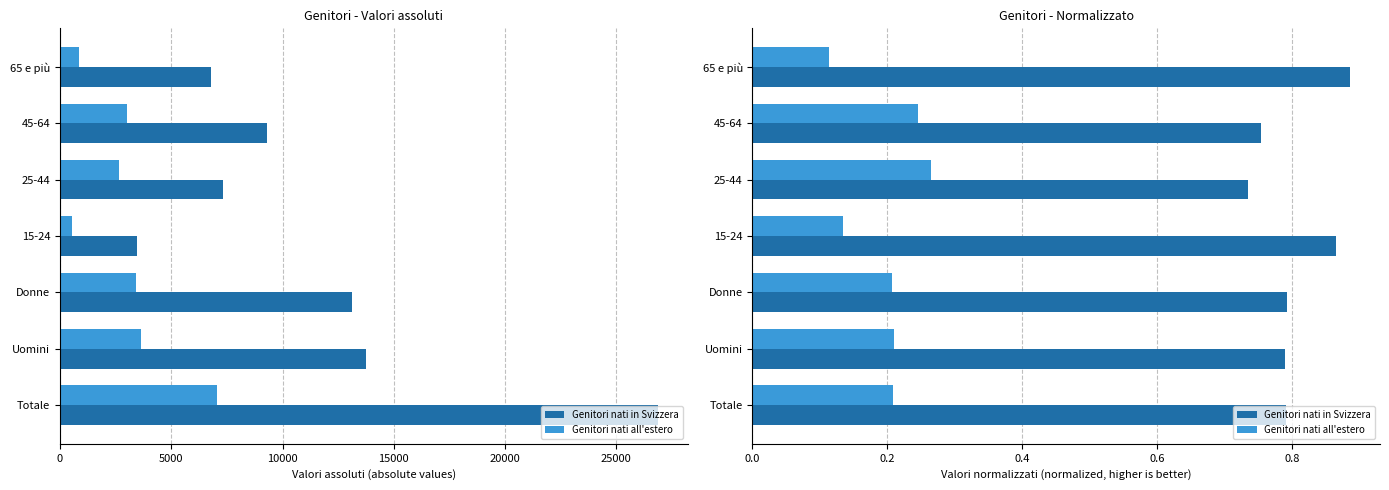

Which series has the largest range (max minus min)?

Genitori nati in Svizzera